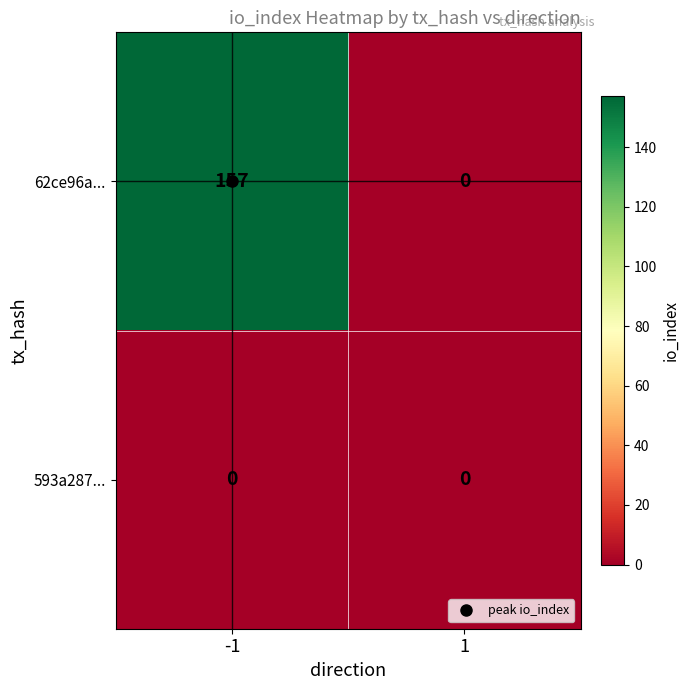

List the series in order of their overall mean, lowest first.

593a287..., 62ce96a...